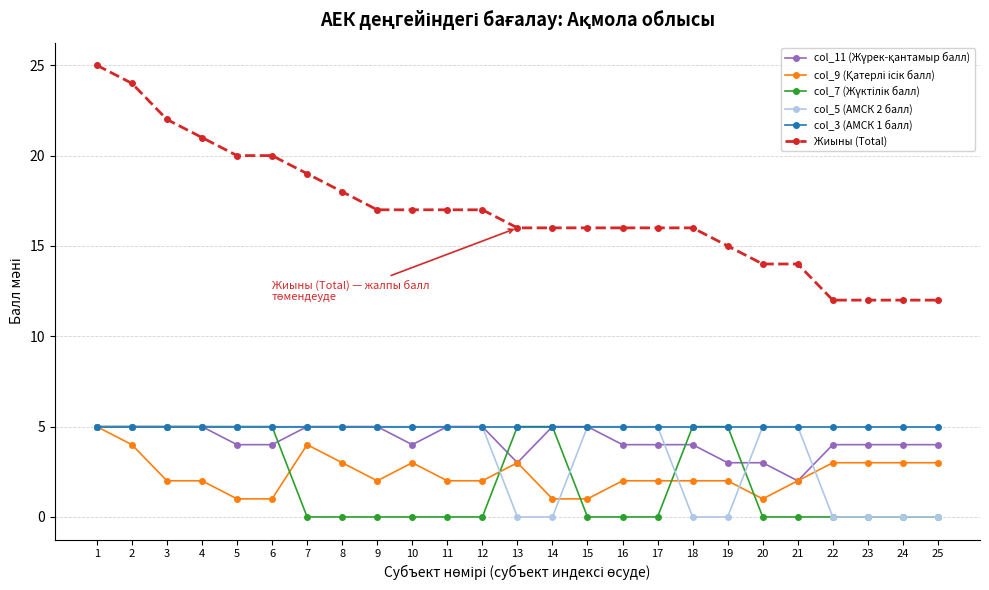

The col_3 (АМСК 1 балл) series shows 5 at 12. True or false?

True